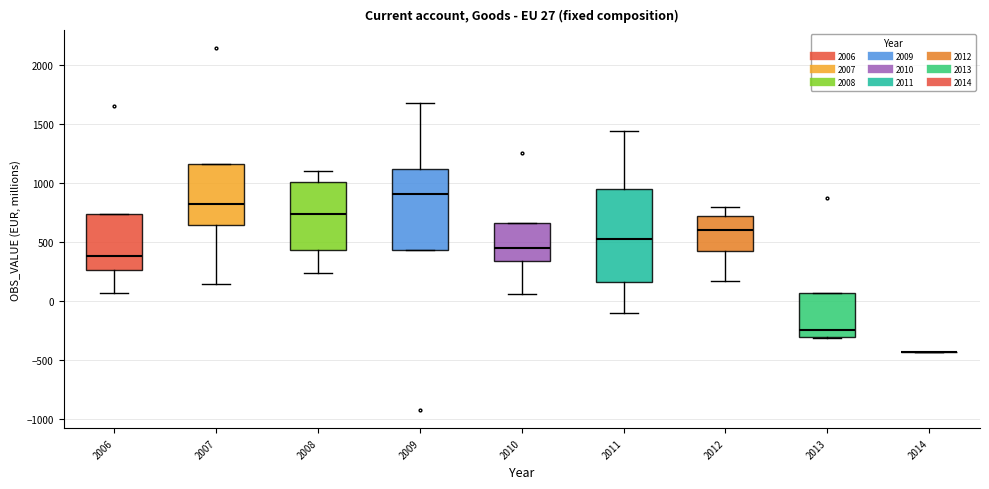

Comparing the boxes themselves (not the whiskers), which one is the tallest?

2011